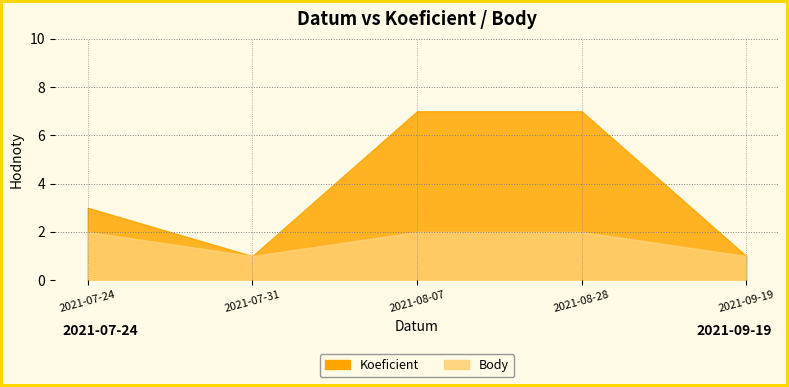

True or false: Body and Koeficient intersect in this chart.

False